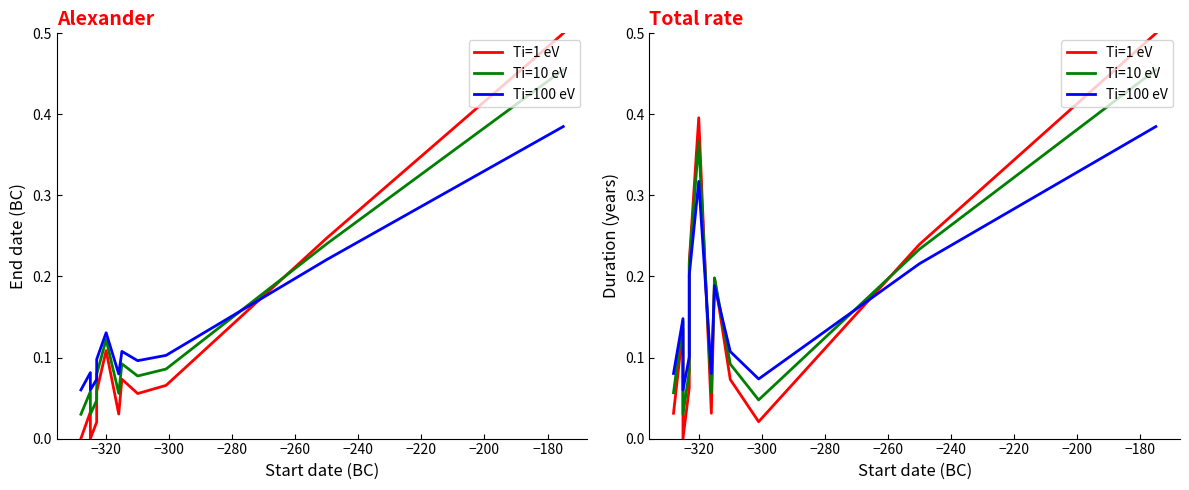

True or false: Ti=1 eV has a value of 0.7 at −320.

False